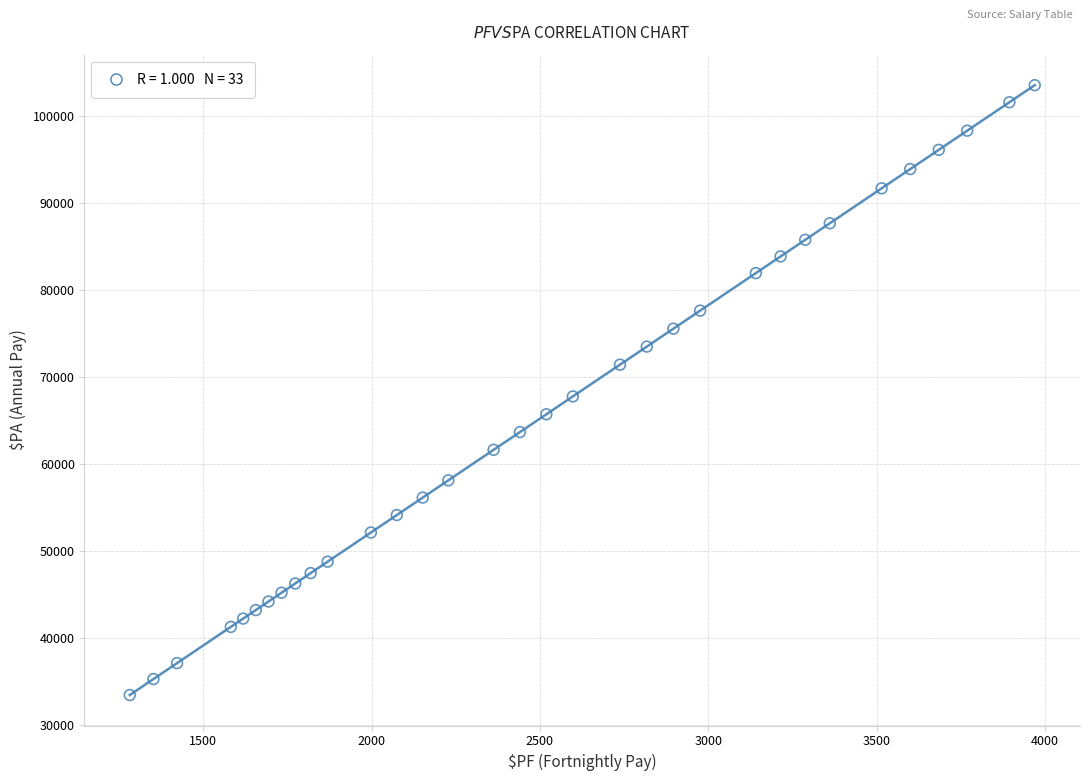

What is the range of Y values (max minus min)?

70130